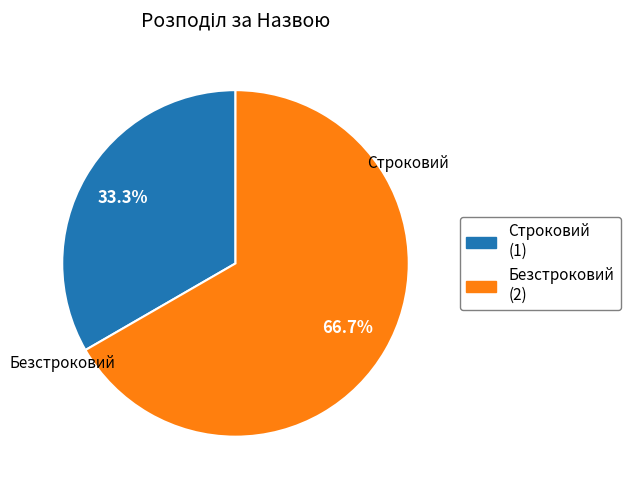

How many segments does this pie chart have?

2